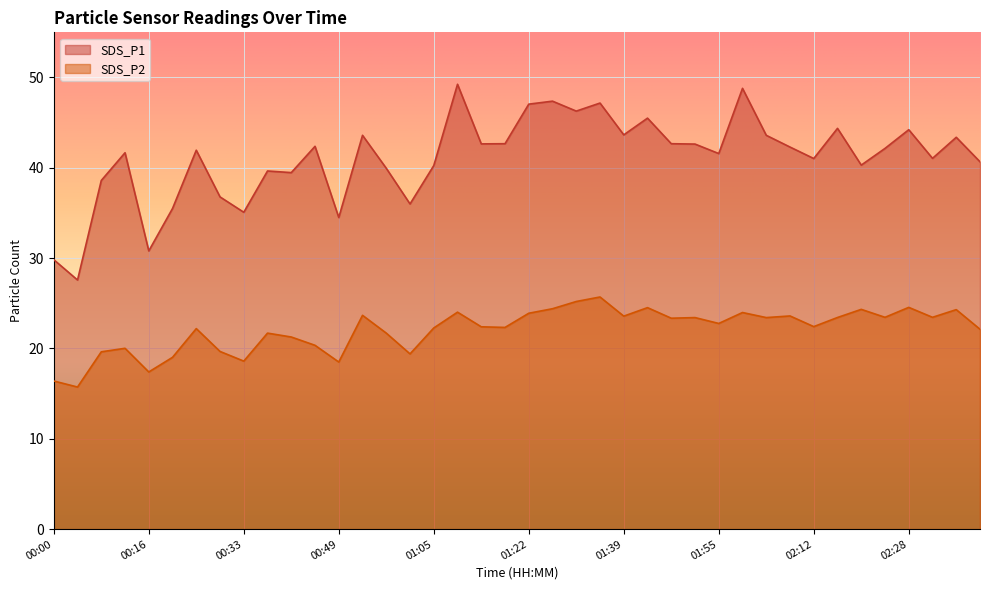

Does the chart display data point markers on the line(s)?

No